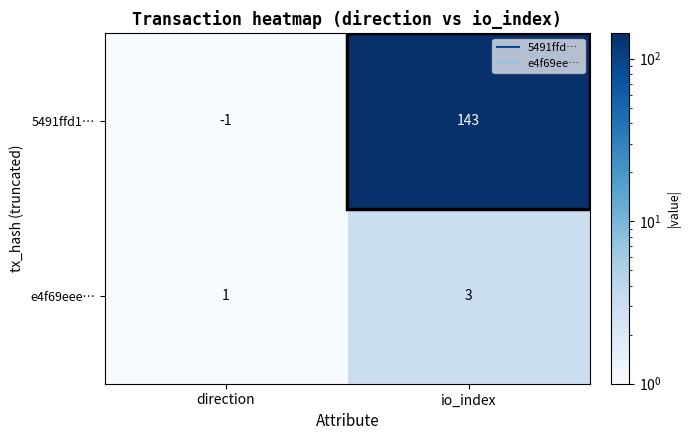

What is the difference between the 5491ffd1… values at direction and io_index?

144